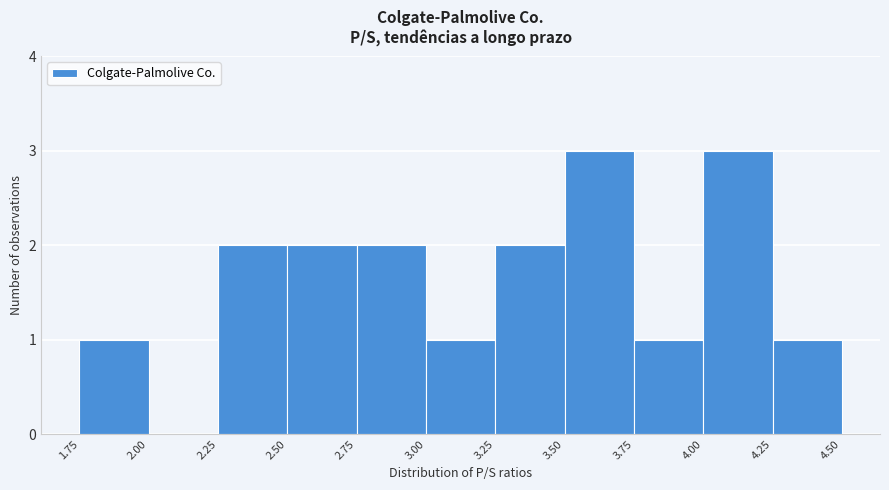

Reading left to right, transcribe this chart: for each bar, give the range it covers on the x-axis and its height. The values are not printed on the chart, so give them approximately, as read against the axis.

1.75 to 2.00: 1
2.00 to 2.25: 0
2.25 to 2.50: 2
2.50 to 2.75: 2
2.75 to 3.00: 2
3.00 to 3.25: 1
3.25 to 3.50: 2
3.50 to 3.75: 3
3.75 to 4.00: 1
4.00 to 4.25: 3
4.25 to 4.50: 1